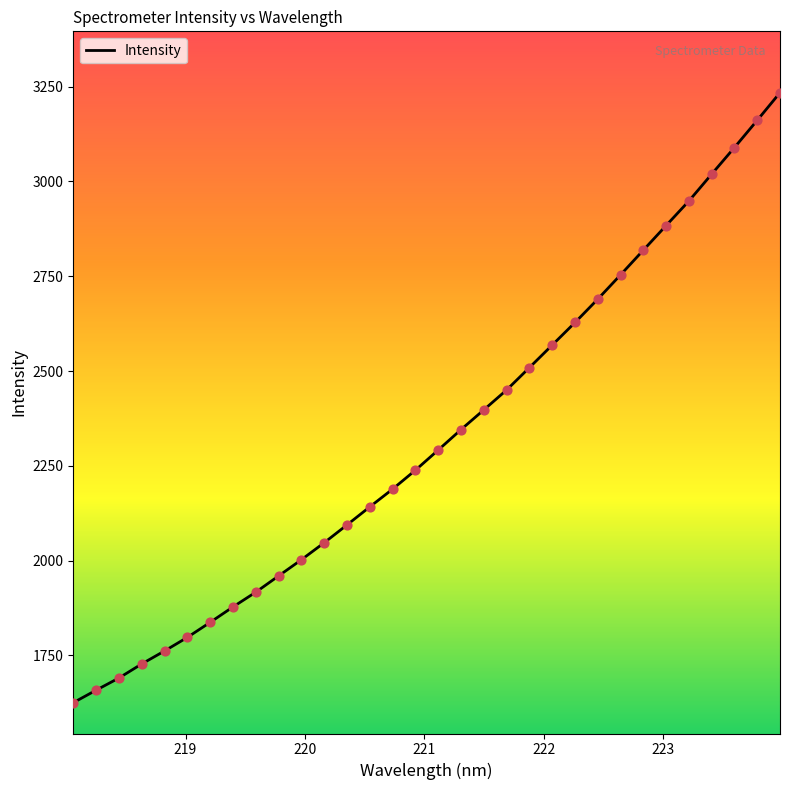

What is the maximum value shown in the chart?

3234.3